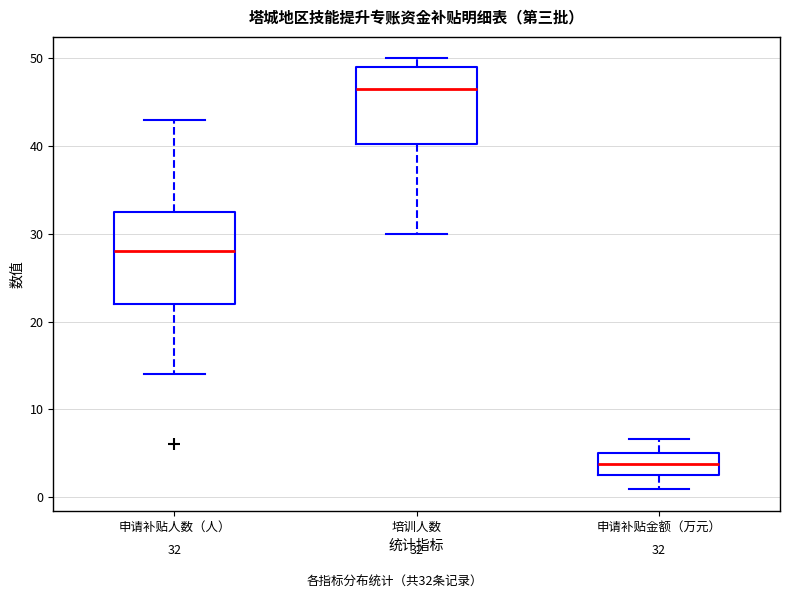

Comparing the boxes themselves (not the whiskers), which one is the tallest?

申请补贴人数（人）